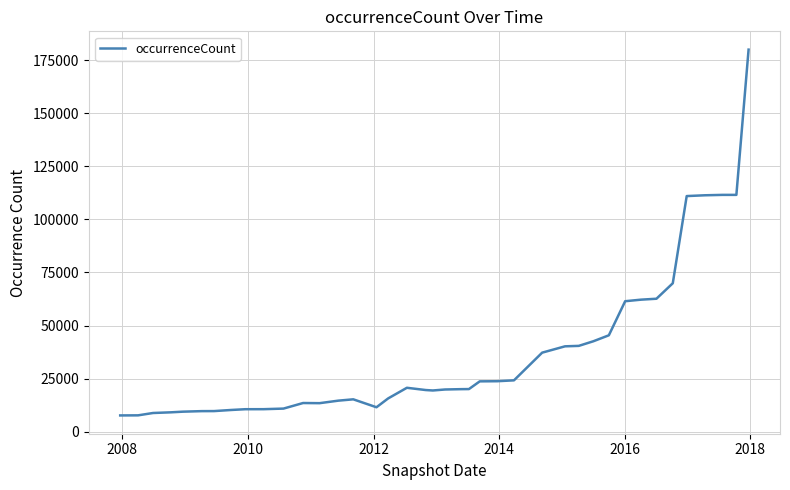

What is the difference between the maximum and minimum values?

172311